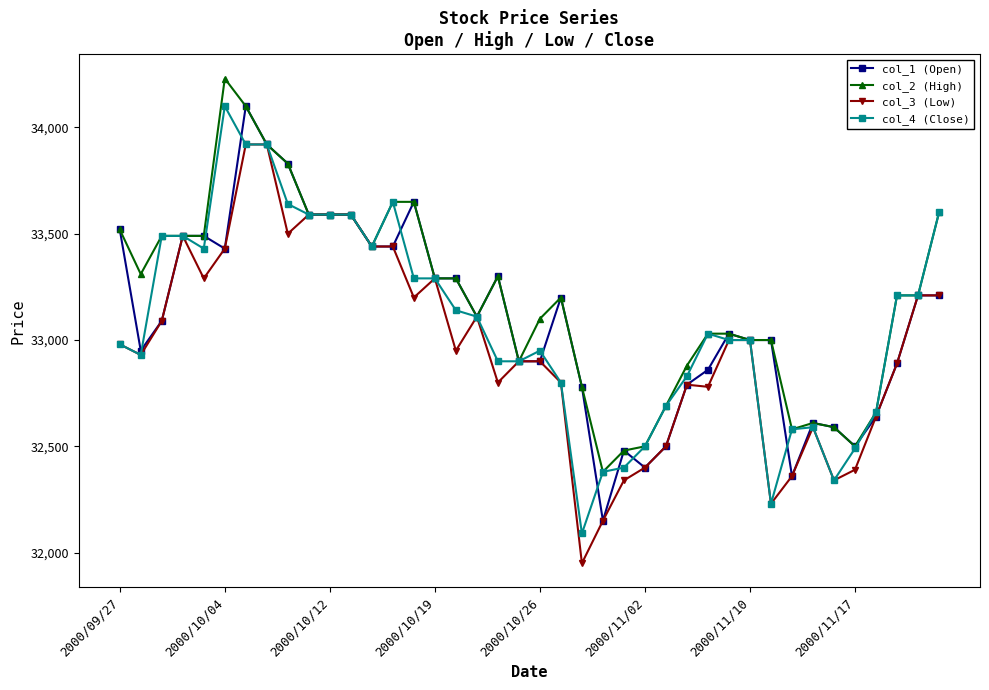

How many values in the col_1 (Open) series are below 33110?

20